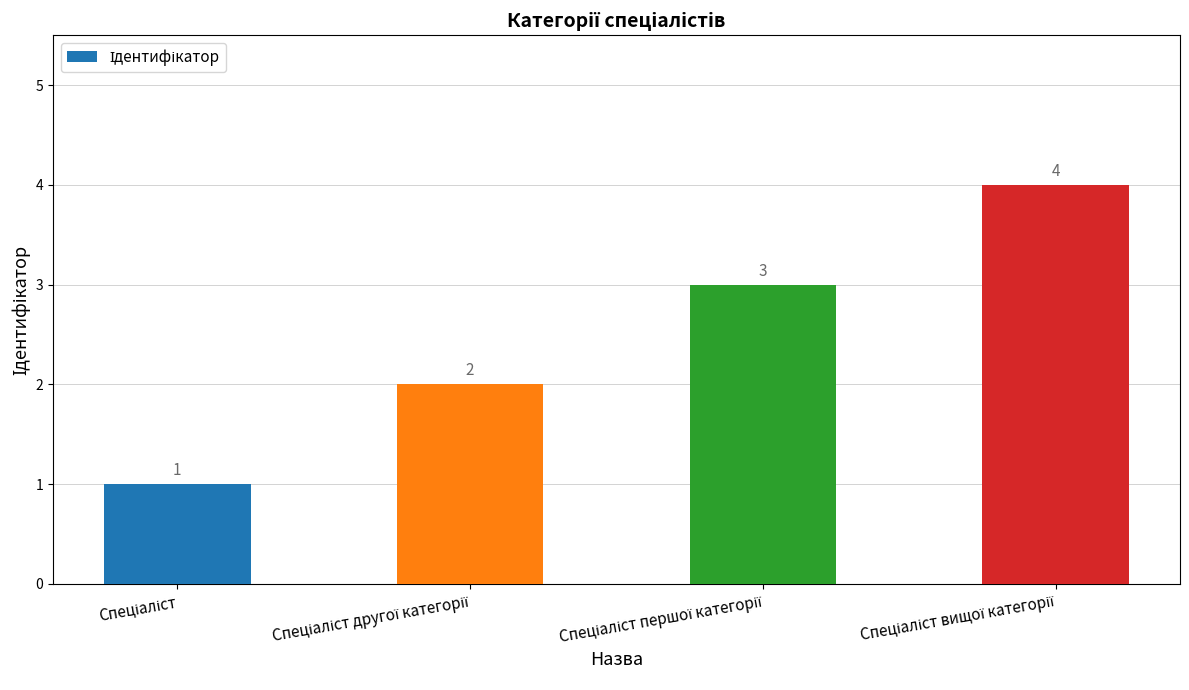

What is the value of the 3rd bar from the left?

3